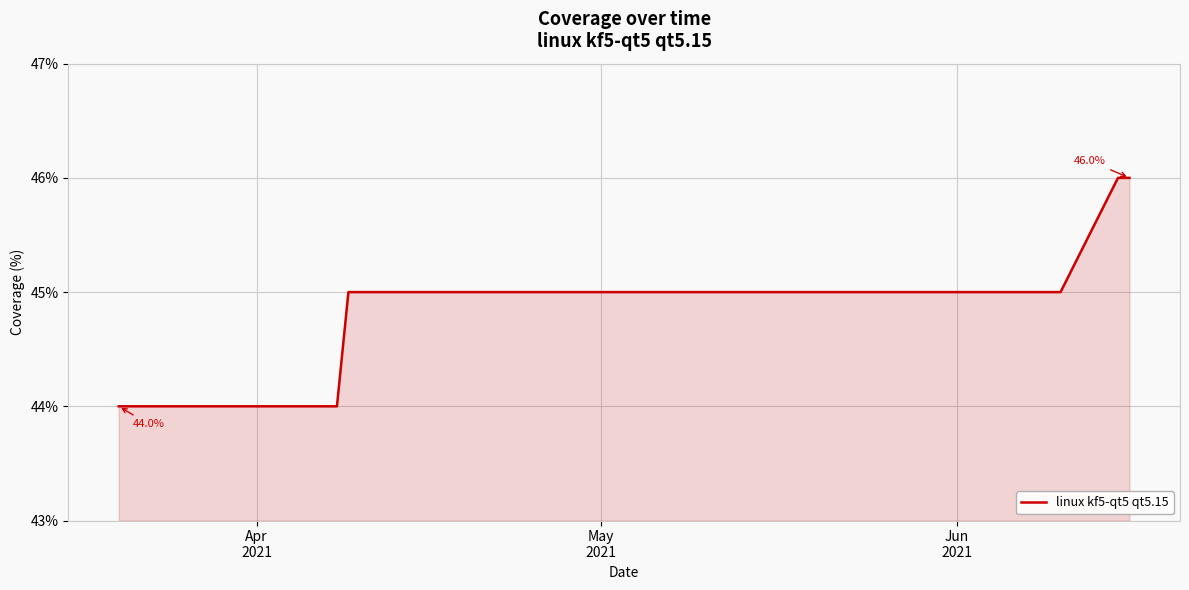

What is the smallest value displayed?

44